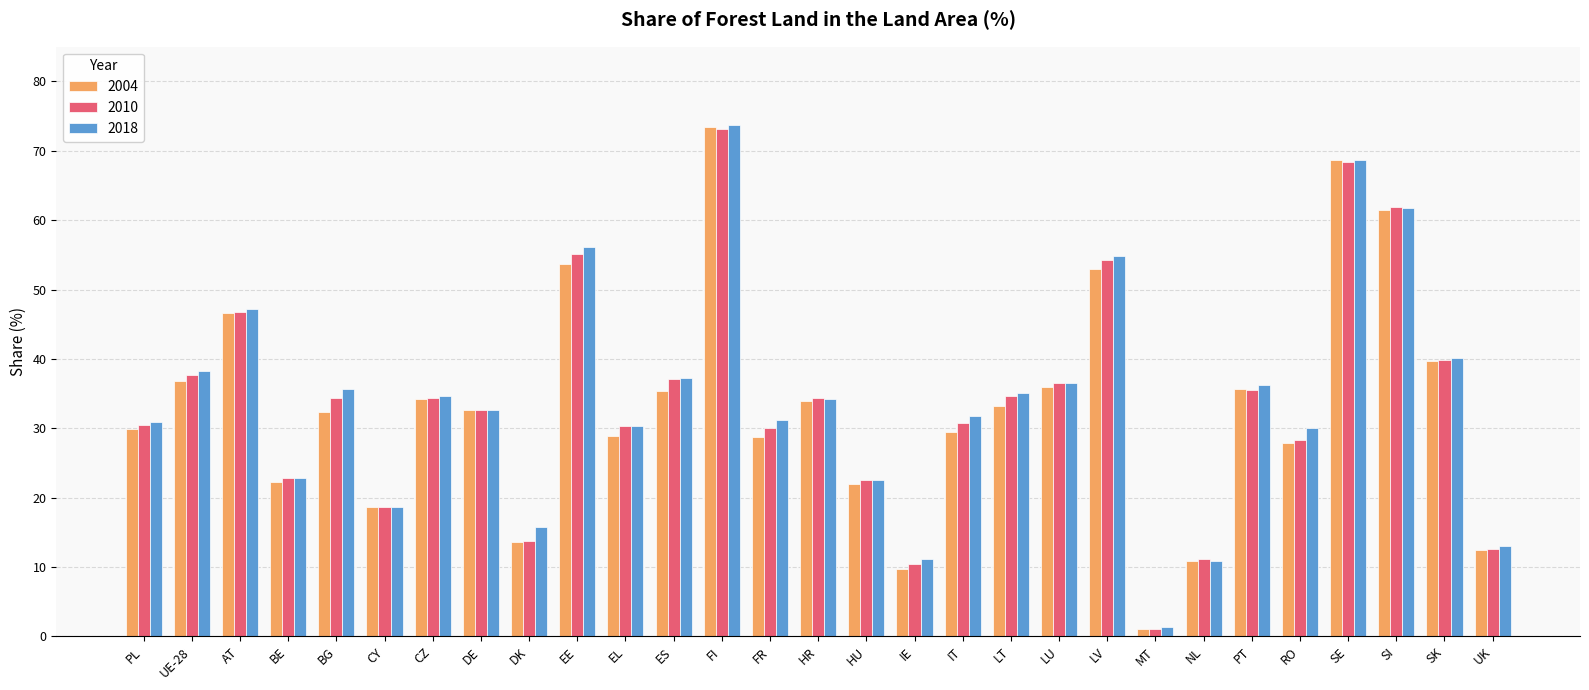

Which label corresponds to the largest value in the chart?

FI